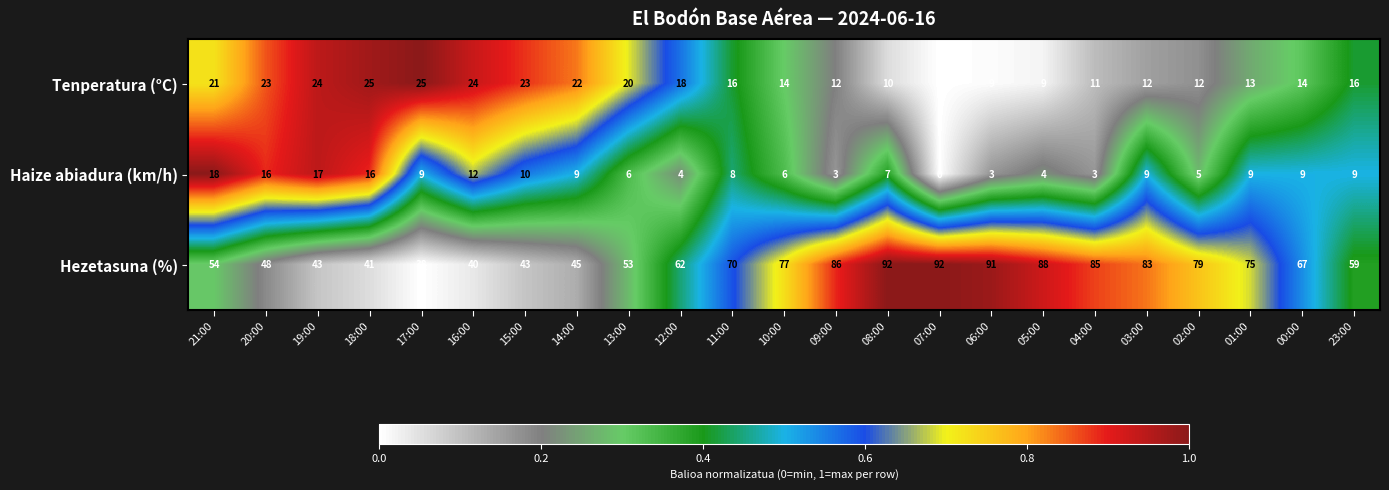

The value of Hezetasuna (%) at 11:00 is 70. True or false?

True